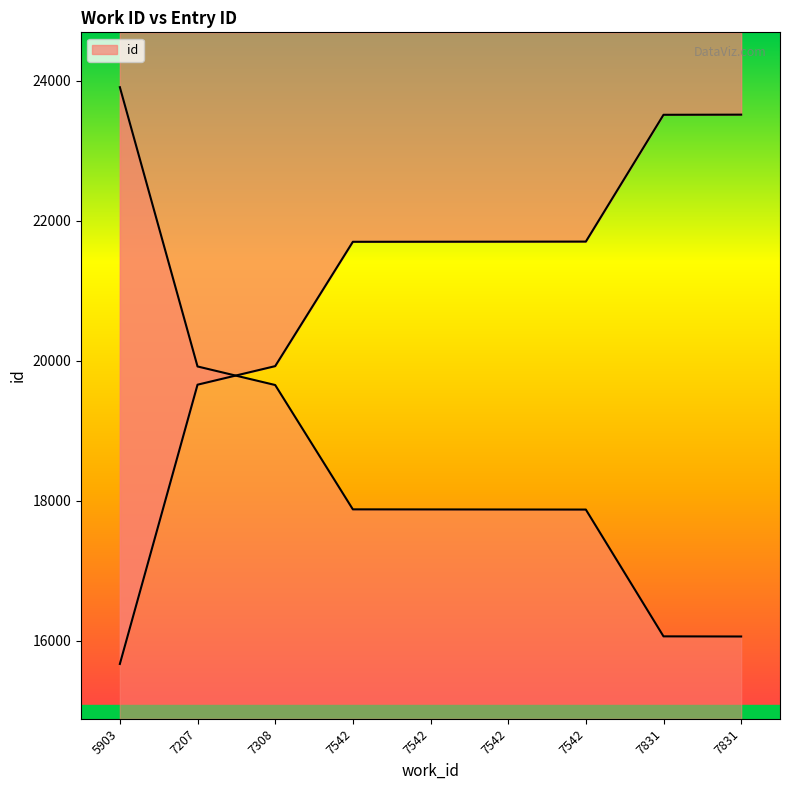

What is the value of the 2nd point from the left?

19659